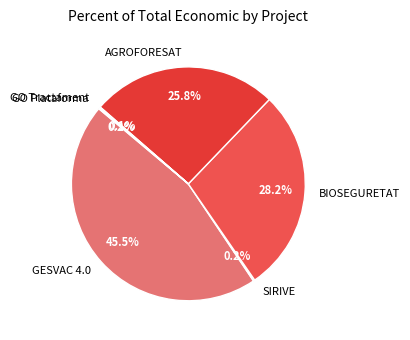

Which category has the biggest portion of the pie?

GESVAC 4.0